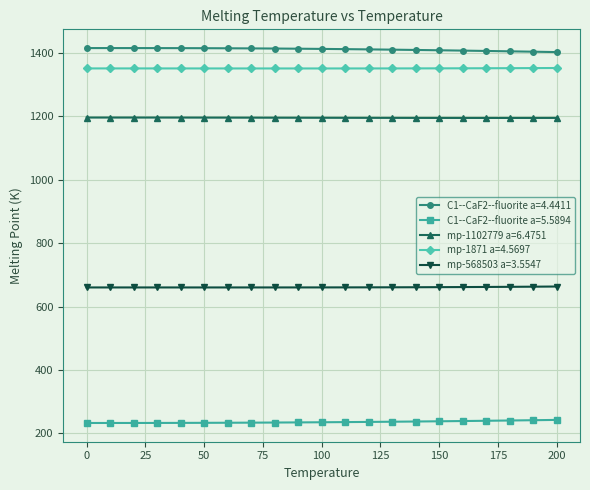

Which series has the largest total across all categories?

C1--CaF2--fluorite a=4.4411